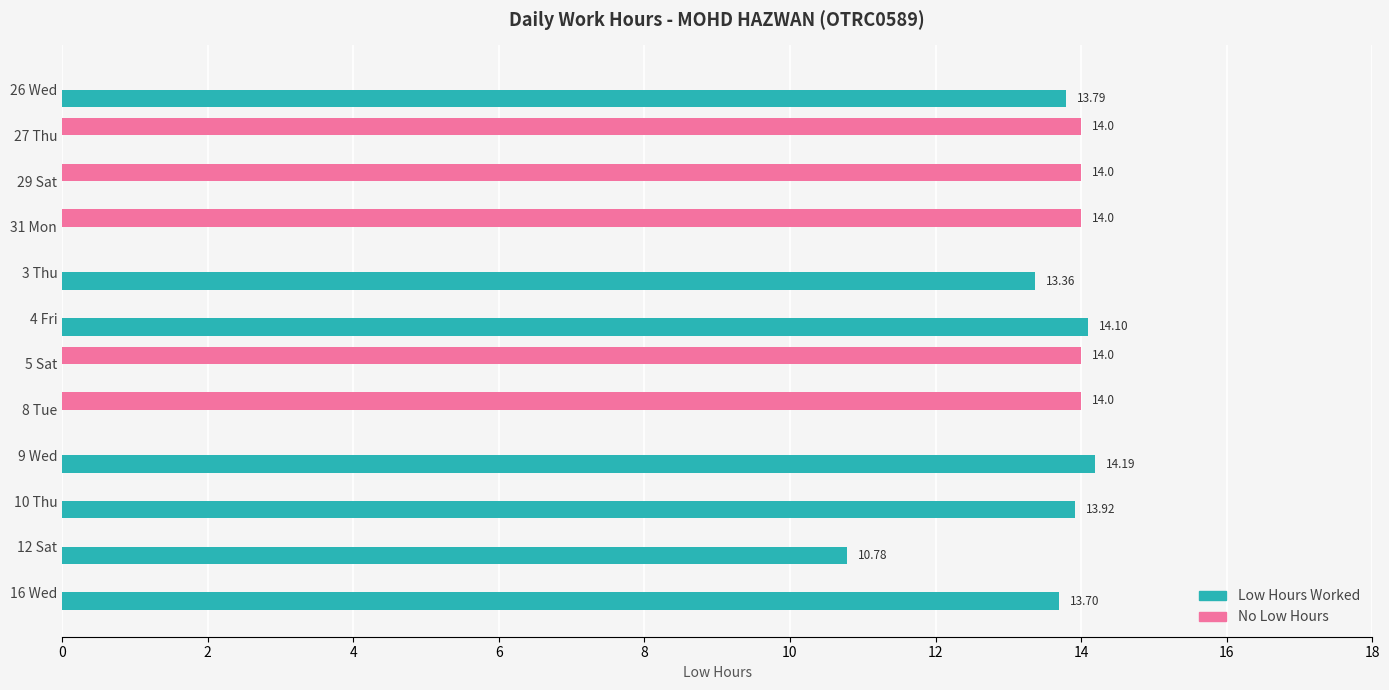

Count the No Low Hours values in the range 0 to 14.

12